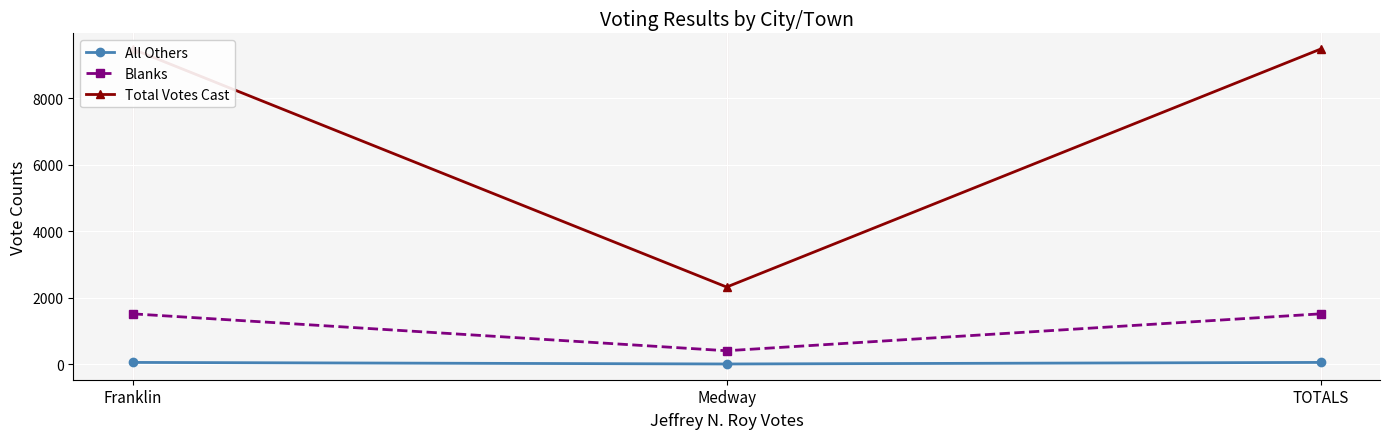

What is the difference between the highest and lowest values at Franklin?

9423